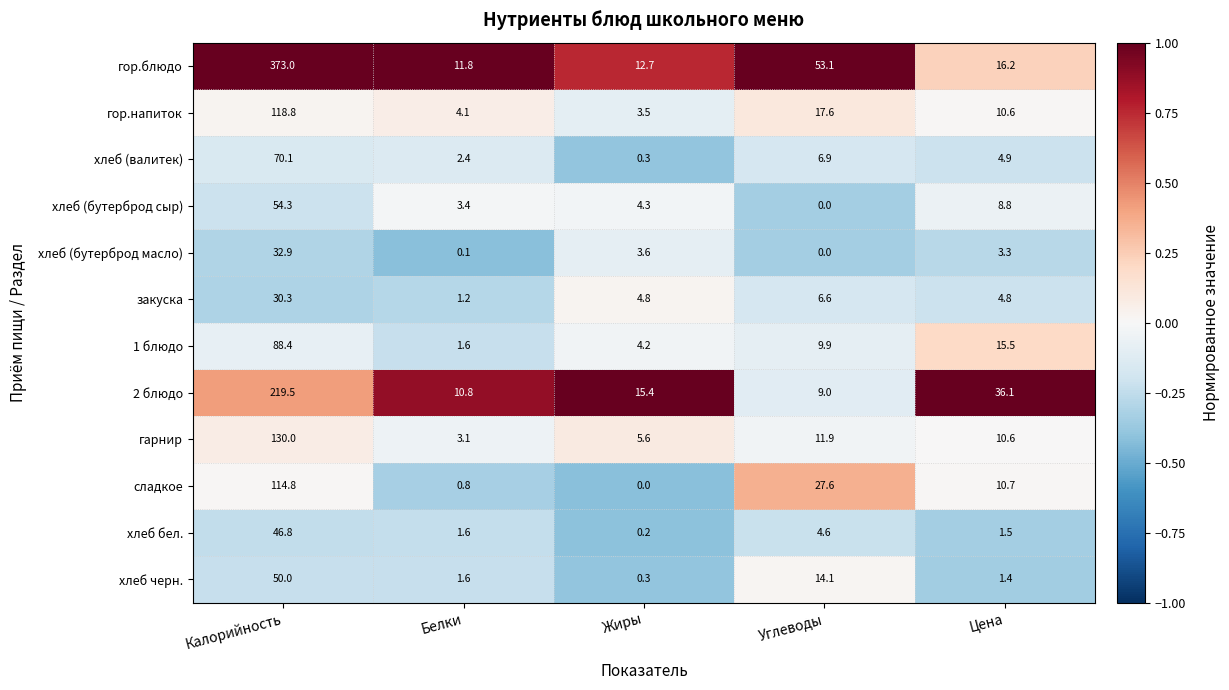

At which label is хлеб бел. closest to 23?

Углеводы